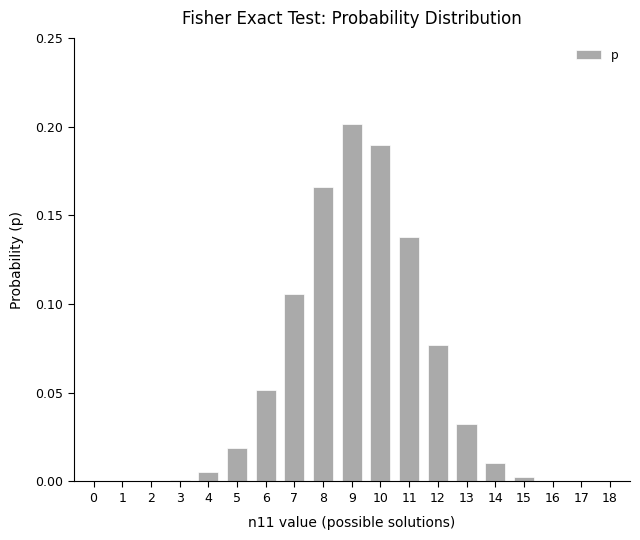

At which category does the chart reach its peak across all series?

9